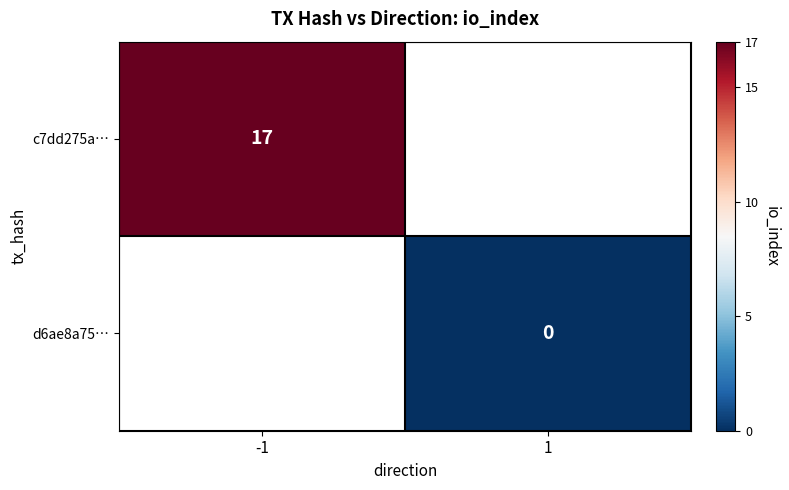

The c7dd275a… series shows 17 at -1. True or false?

True